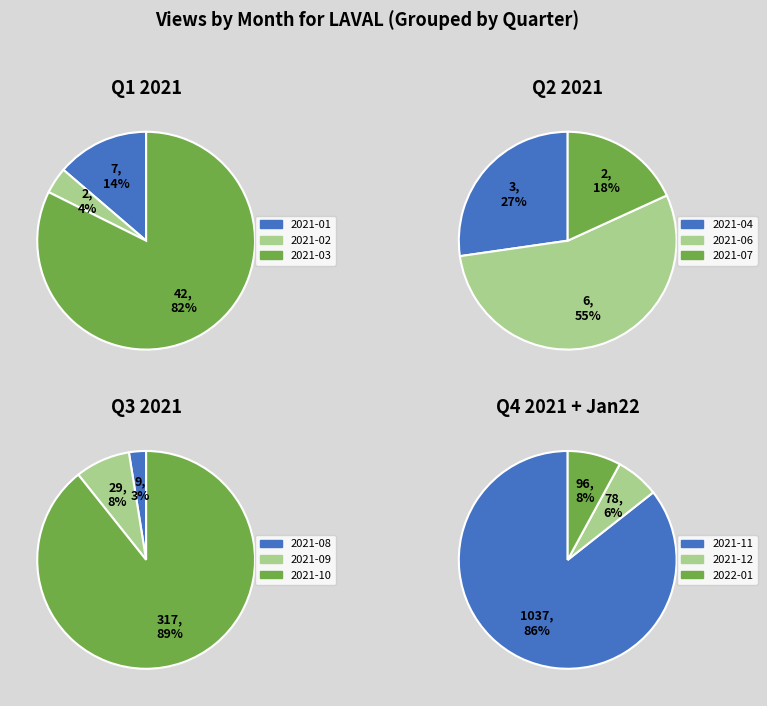

Do 2021-11 and 2021-01 together represent more than half of the pie?

Yes